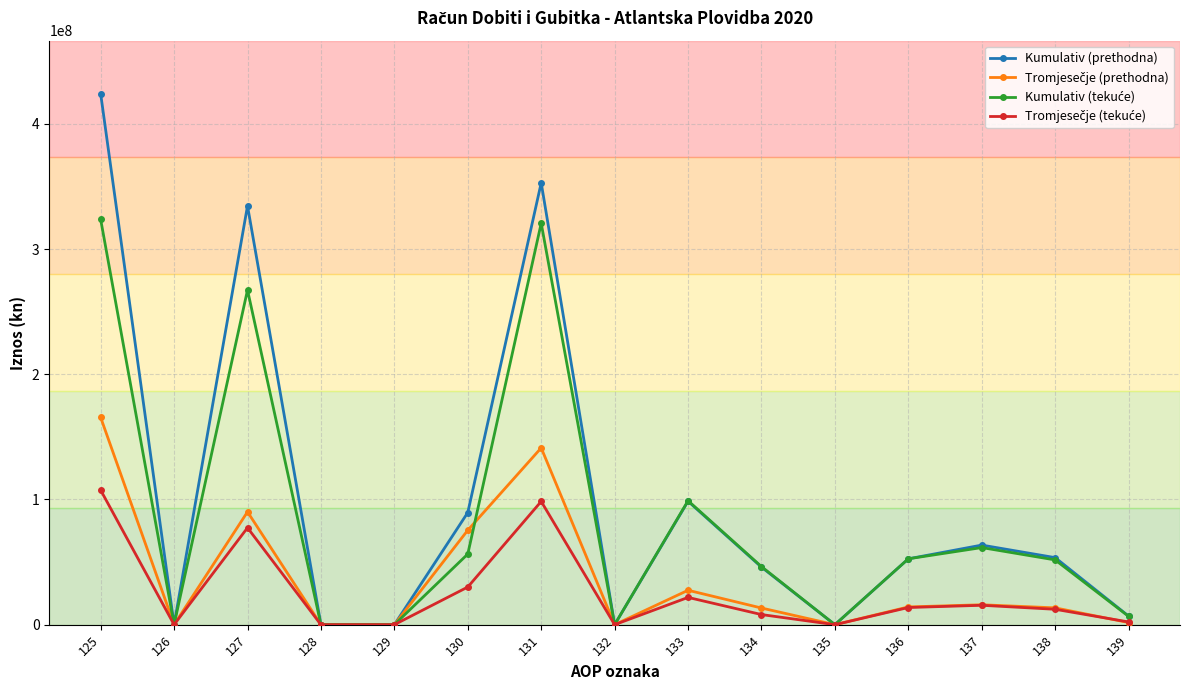

Between 125 and 130, which series saw the biggest shift?

Kumulativ (prethodna)